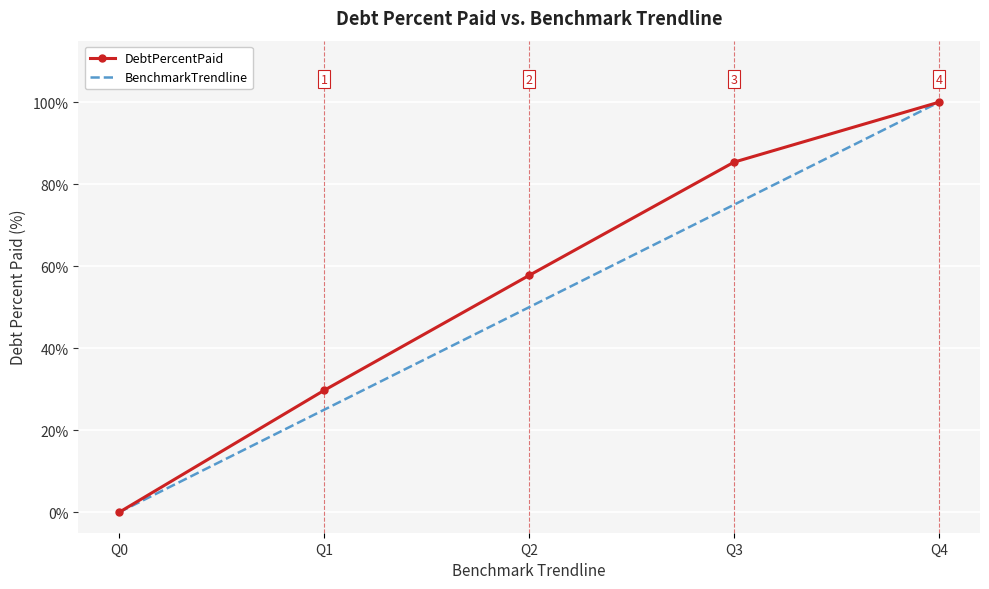

What is the highest value of the BenchmarkTrendline series?

100.0